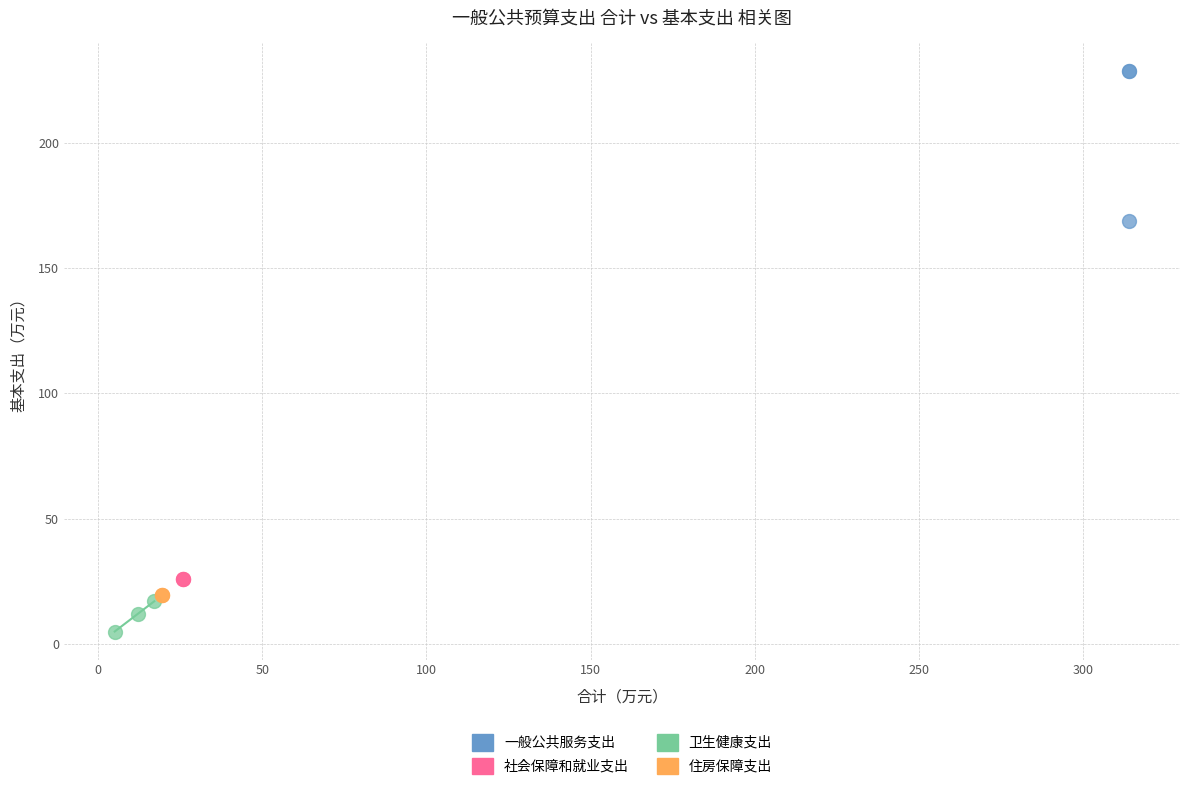

Which series reaches the maximum Y coordinate?

一般公共服务支出